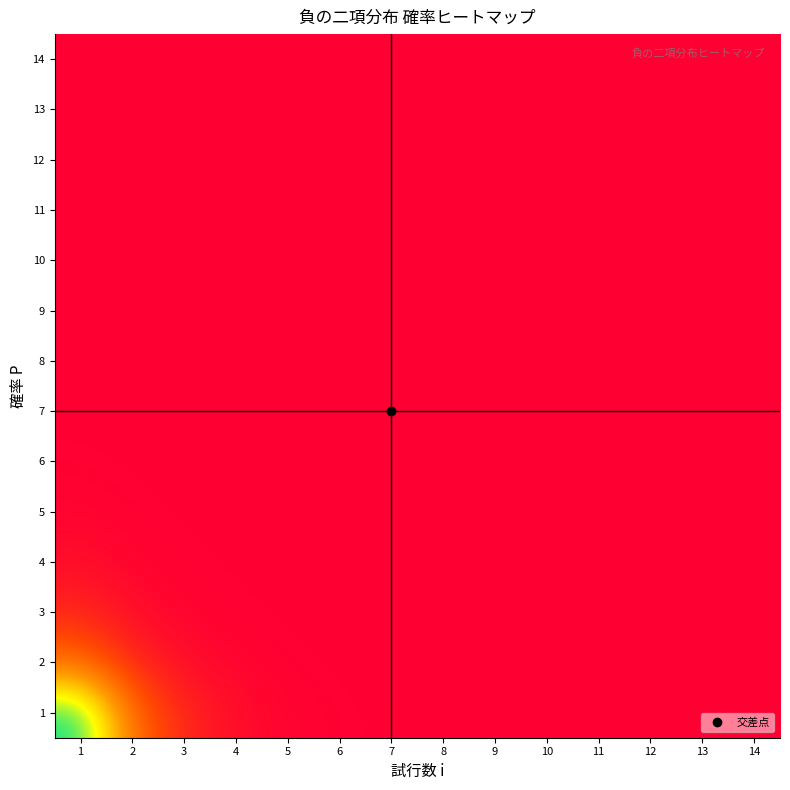

How many data points does each series have?

14